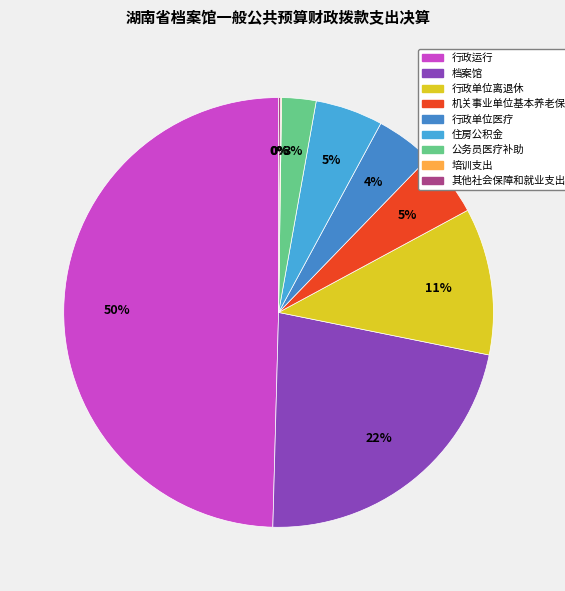

What is the total percentage of 住房公积金 and 行政运行?

54.7%